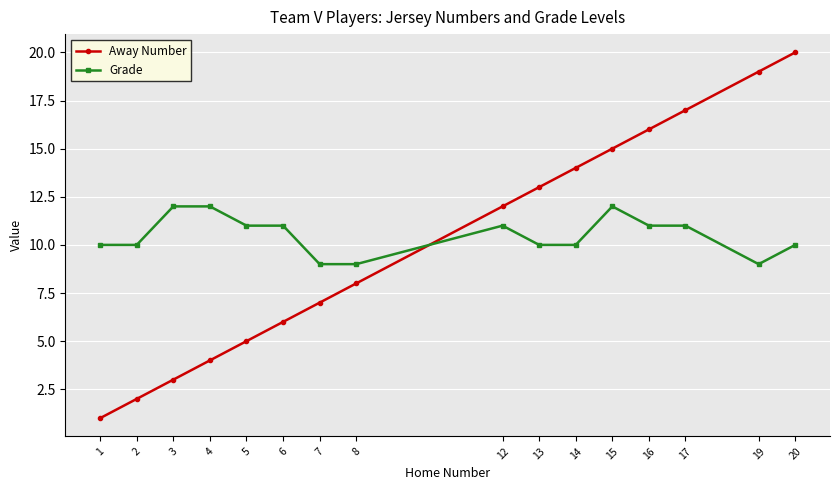

True or false: Away Number and Grade intersect in this chart.

True